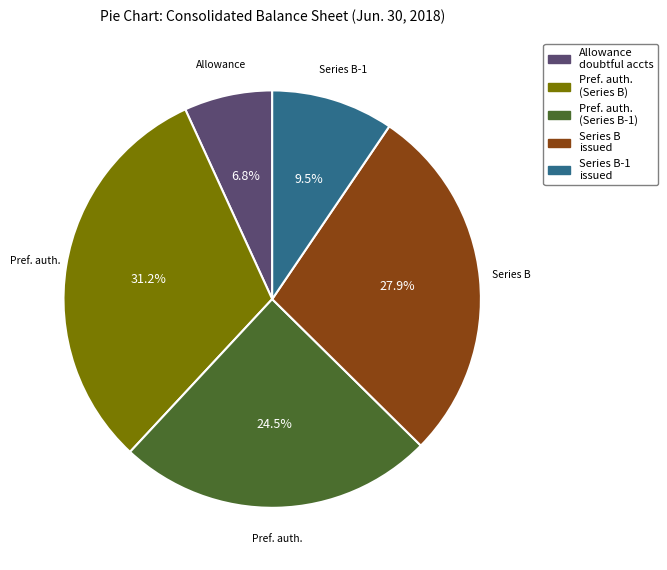

Is Series B issued the majority of the pie?

No